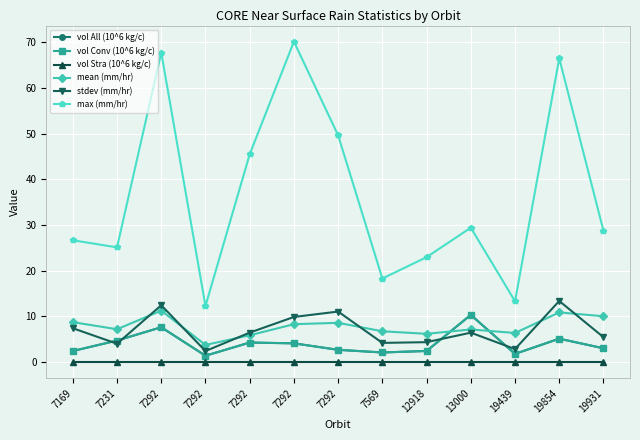

At which label is max (mm/hr) closest to 41?

7292